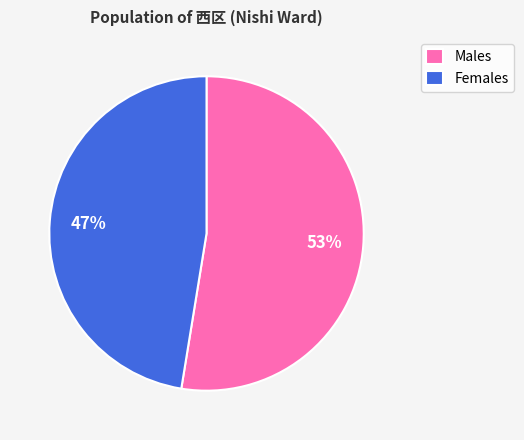

To the nearest percent, what is the average slice percentage?

50%